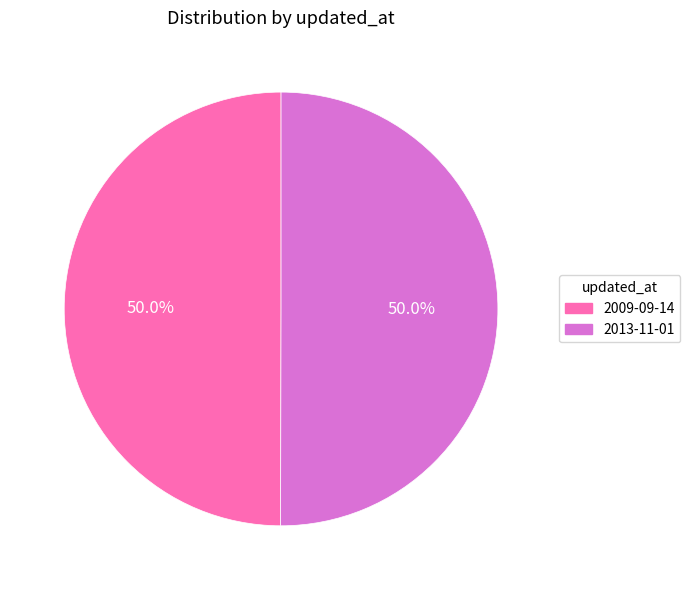

To the nearest percent, what portion does 2009-09-14 represent?

50%